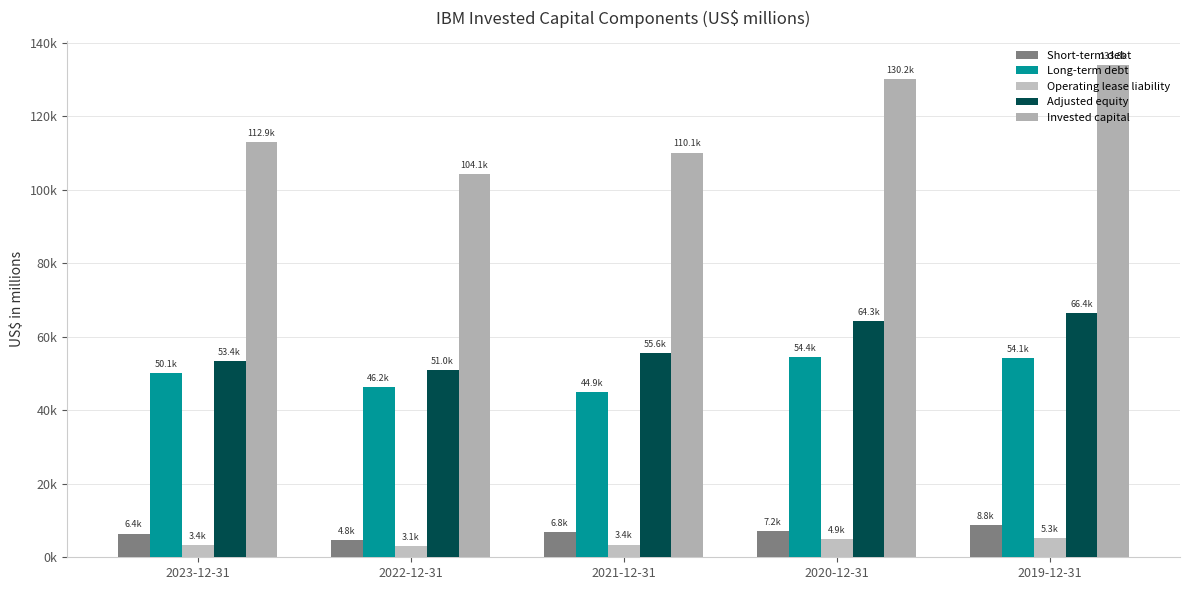

List the labels in order of Operating lease liability value, largest first.

2019-12-31, 2020-12-31, 2021-12-31, 2023-12-31, 2022-12-31